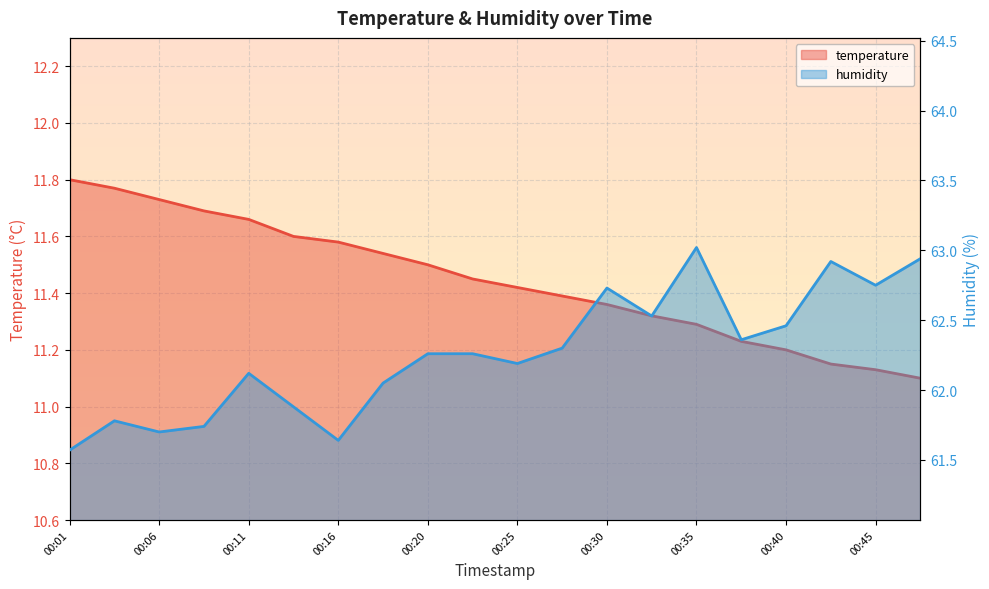

Reading right to left, list all the values displayed in this chart.

temperature: 00:47=11.1	00:45=11.1	00:42=11.2	00:40=11.2	00:37=11.2	00:35=11.3	00:33=11.3	00:30=11.4	00:28=11.4	00:25=11.4	00:23=11.4	00:20=11.5	00:18=11.5	00:16=11.6	00:13=11.6	00:11=11.7	00:08=11.7	00:06=11.7	00:03=11.8	00:01=11.8
humidity: 00:47=62.9	00:45=62.8	00:42=62.9	00:40=62.5	00:37=62.4	00:35=63.0	00:33=62.5	00:30=62.7	00:28=62.3	00:25=62.2	00:23=62.3	00:20=62.3	00:18=62.0	00:16=61.6	00:13=61.9	00:11=62.1	00:08=61.7	00:06=61.7	00:03=61.8	00:01=61.6